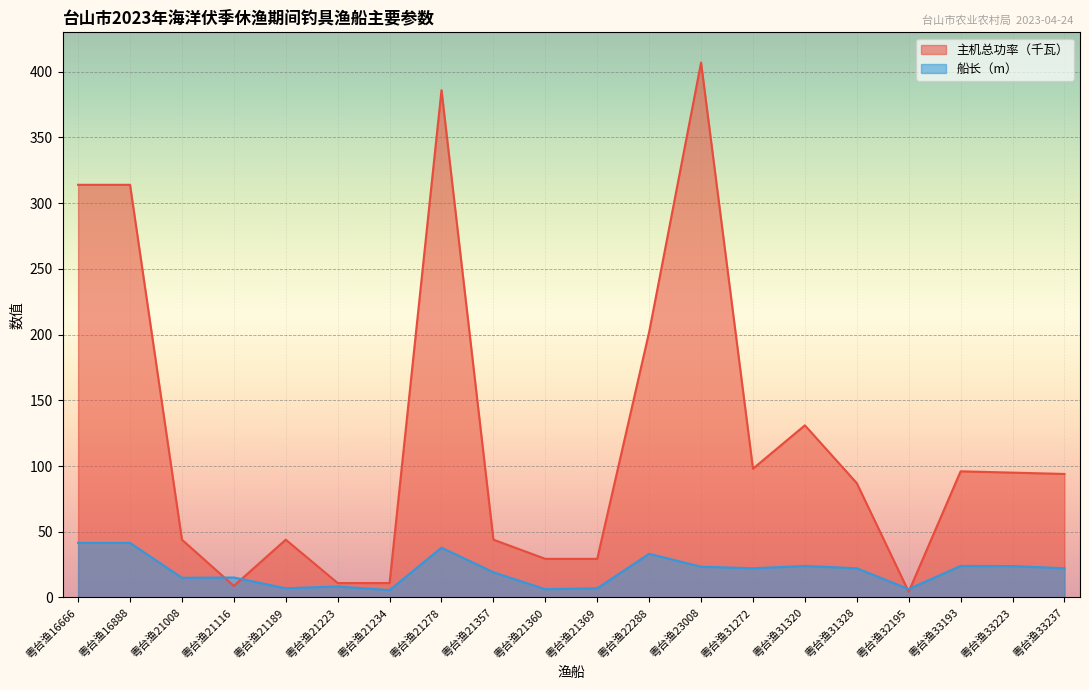

Reading right to left, transcribe all the data shown in this chart.

主机总功率（千瓦）: 94.0	95.0	96.0	4.4	87.0	131.0	98.0	407.0	202.0	29.4	29.4	44.0	386.0	11.0	11.0	44.0	8.8	44.0	314.0	314.0
船长（m）: 22.2	23.9	24.0	6.4	22.2	24.0	22.2	23.4	33.2	7.0	6.3	19.2	37.9	5.6	8.4	7.0	15.2	15.0	41.5	41.5